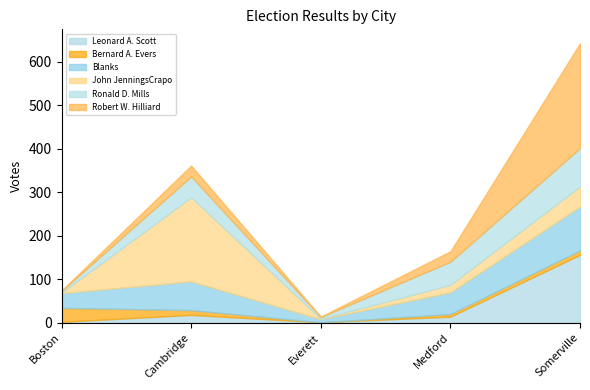

Reading right to left, list all the values displayed in this chart.

Leonard A. Scott: 156	14	1	18	2
Bernard A. Evers: 10	6	0	11	32
Blanks: 101	50	7	66	34
John JenningsCrapo: 46	17	1	193	1
Ronald D. Mills: 88	53	4	48	4
Robert W. Hilliard: 241	24	1	25	1